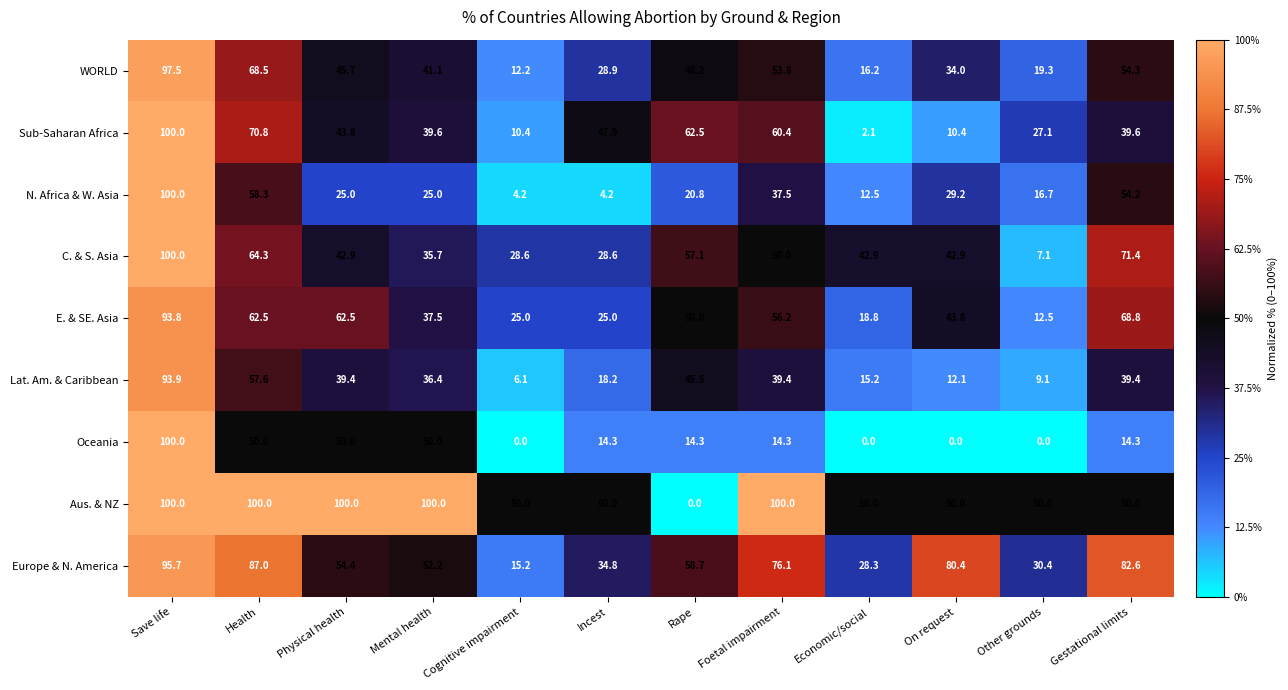

Where does the Aus. & NZ series first go above 50?

Save life